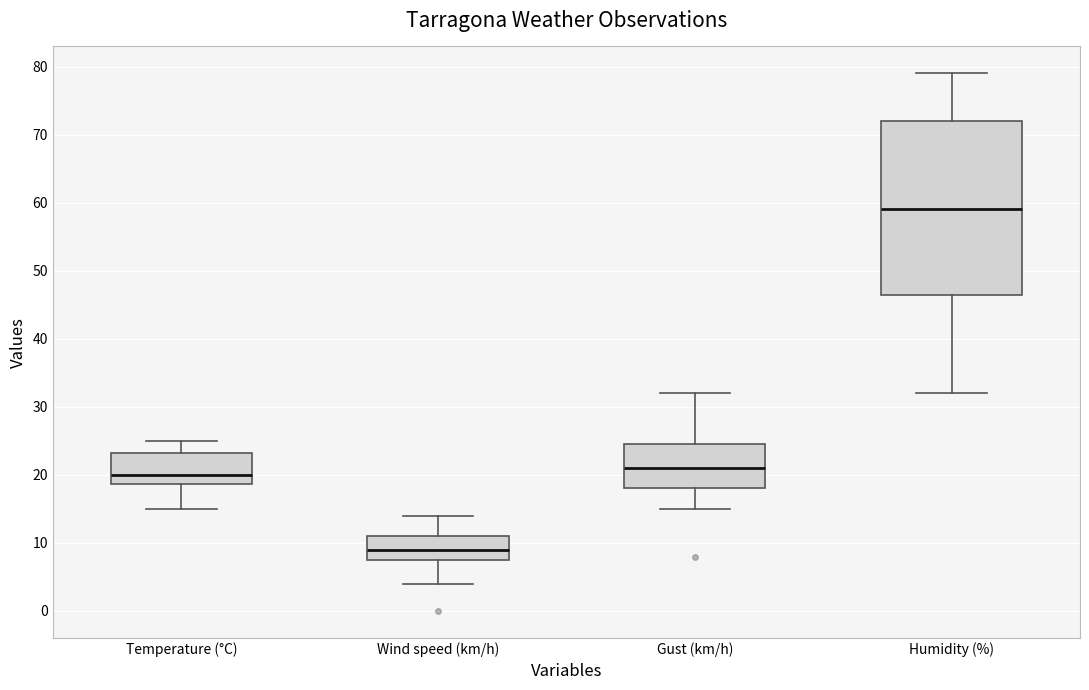

Reading left to right, read every box against the y-axis: the position of its median line, the range the box covers, and the ends of its whiskers. The values are not printed on the chart, so give them approximately, as read against the axis.

Temperature (°C): median 20, box 19 to 23, whiskers 15 to 25
Wind speed (km/h): median 9, box 8 to 11, whiskers 4 to 14
Gust (km/h): median 21, box 18 to 25, whiskers 15 to 32
Humidity (%): median 59, box 47 to 72, whiskers 32 to 79